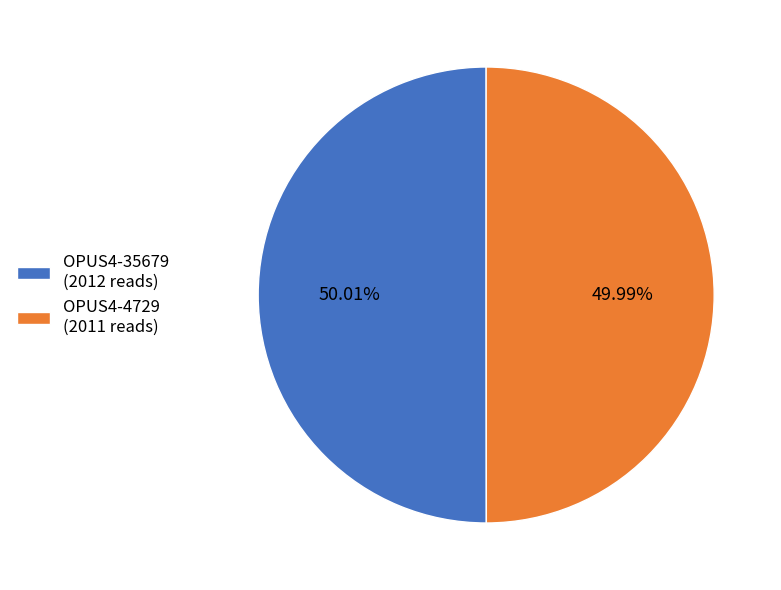

Is the sum of OPUS4-4729 and OPUS4-35679 greater than half?

Yes